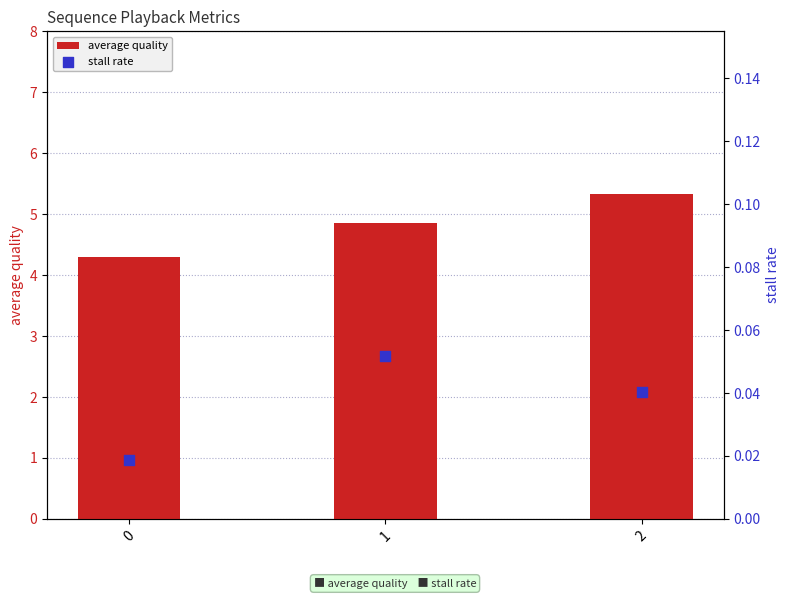

At how many categories does at least one series exceed 0?

3